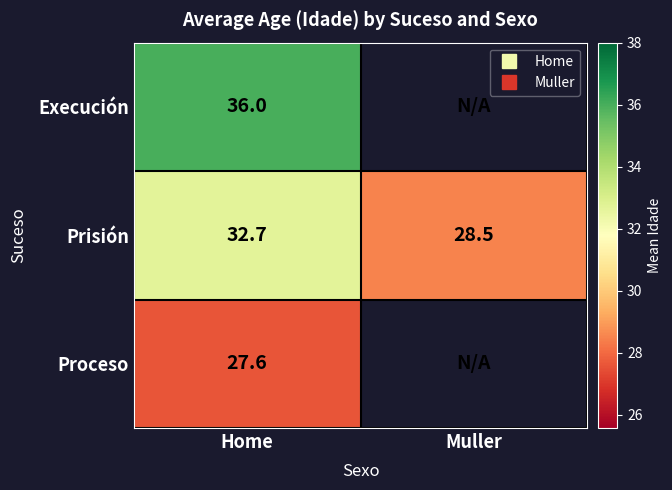

How many categories are shown in the chart?

2